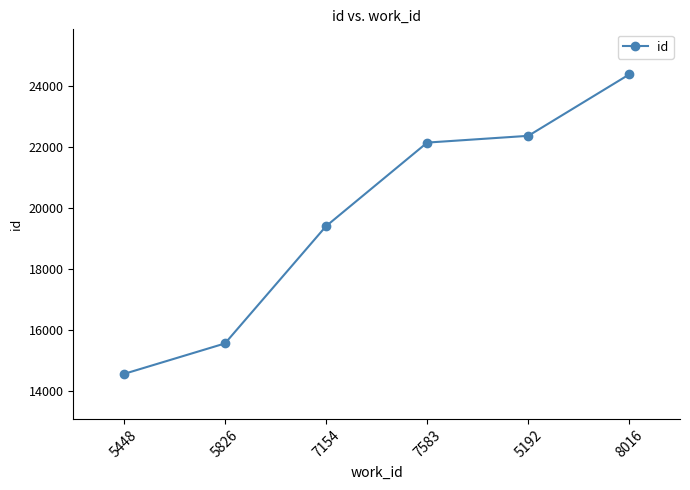

How many categories are shown in the chart?

6